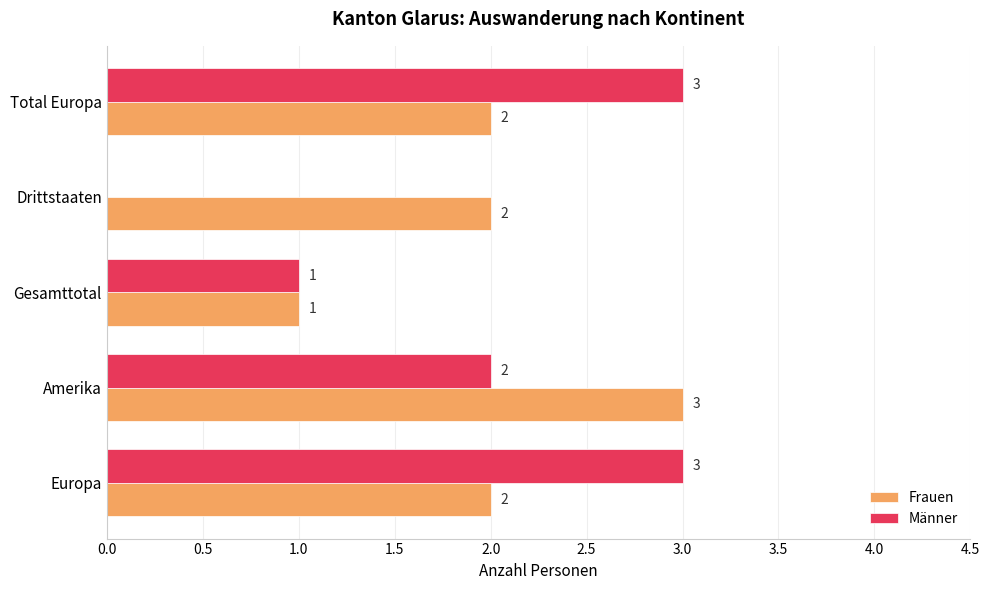

Is it true that Frauen equals 1 at Gesamttotal?

True